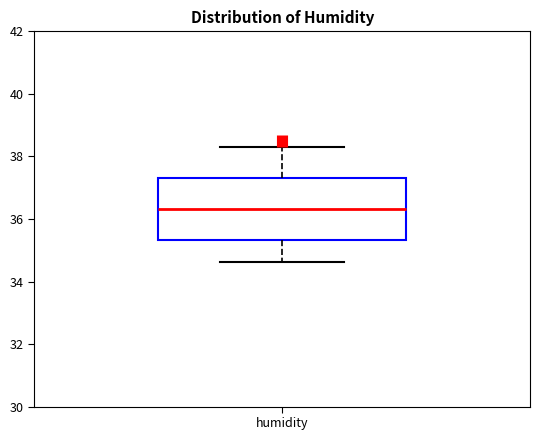

Transcribe this box plot: give where the median line is, the range the box spans, and where the two whiskers end, as read against the y-axis. The values are not printed on the chart, so give them approximately, as read against the axis.

median 36.4, box 35.4 to 37.4, whiskers 34.6 to 38.4